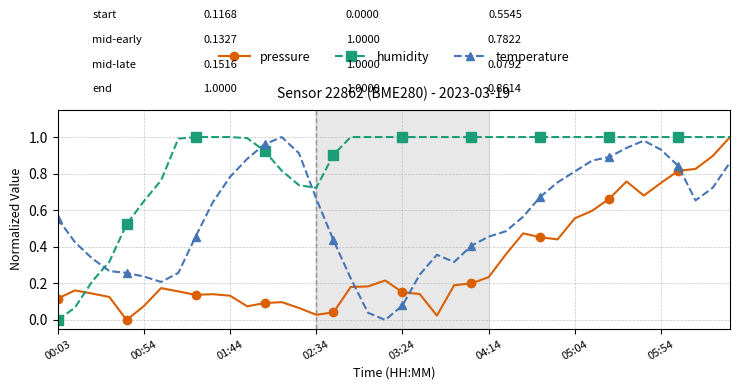

Which series has the largest total across all categories?

humidity